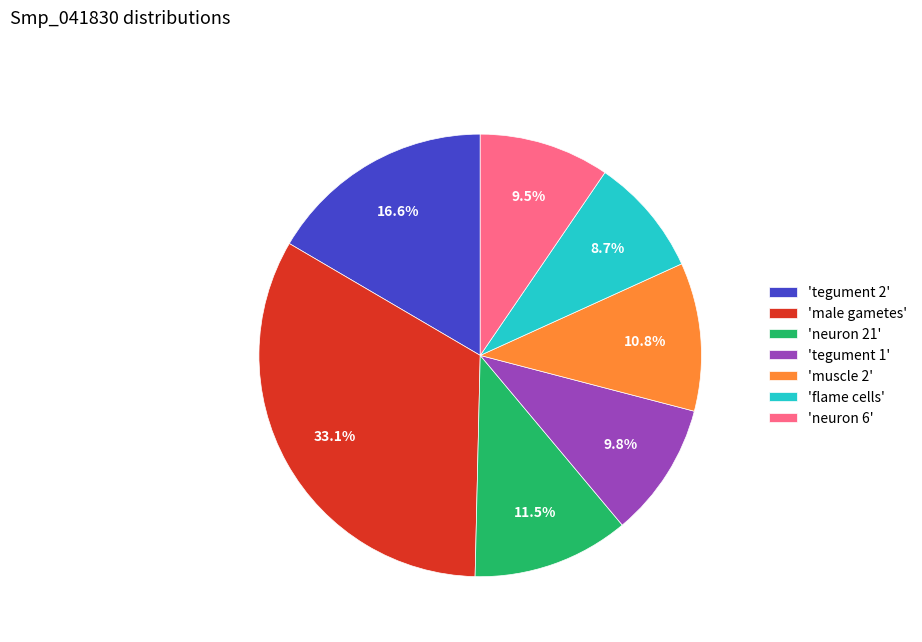

Which has a higher value, 'flame cells' or 'neuron 6'?

'neuron 6'